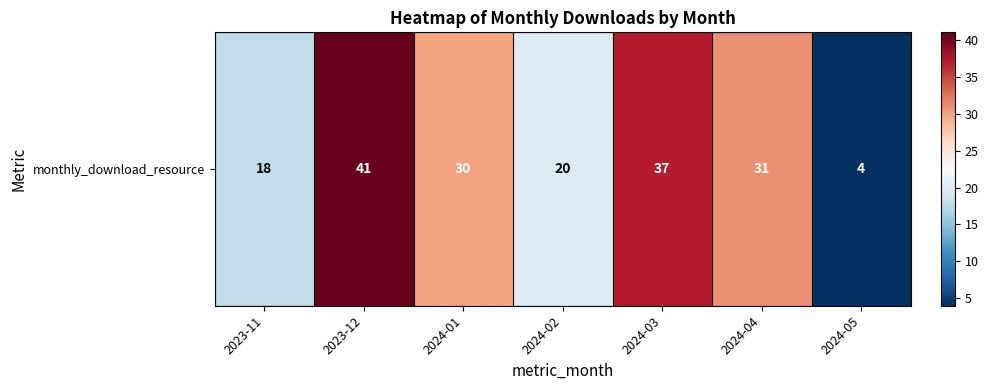

True or false: the data shows 34 at 2024-02.

False